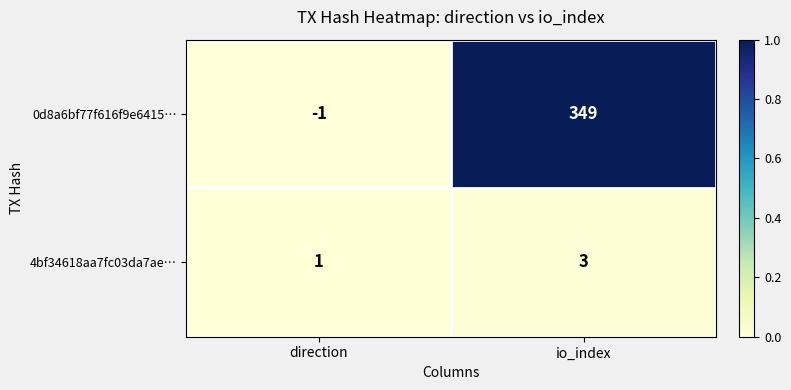

Which label corresponds to the smallest value in the chart?

direction